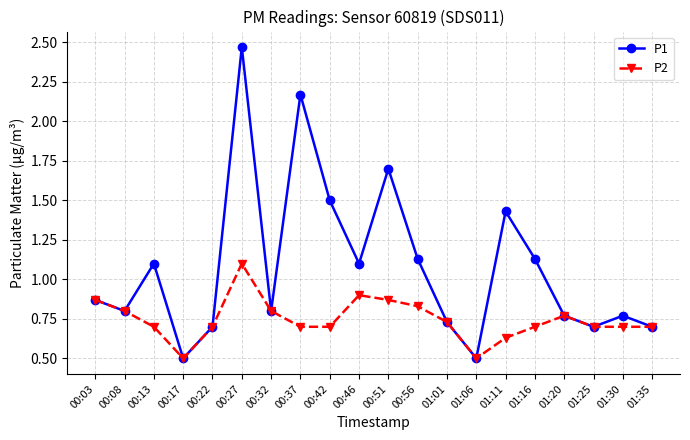

Which series changed the most between 00:03 and 00:27?

P1